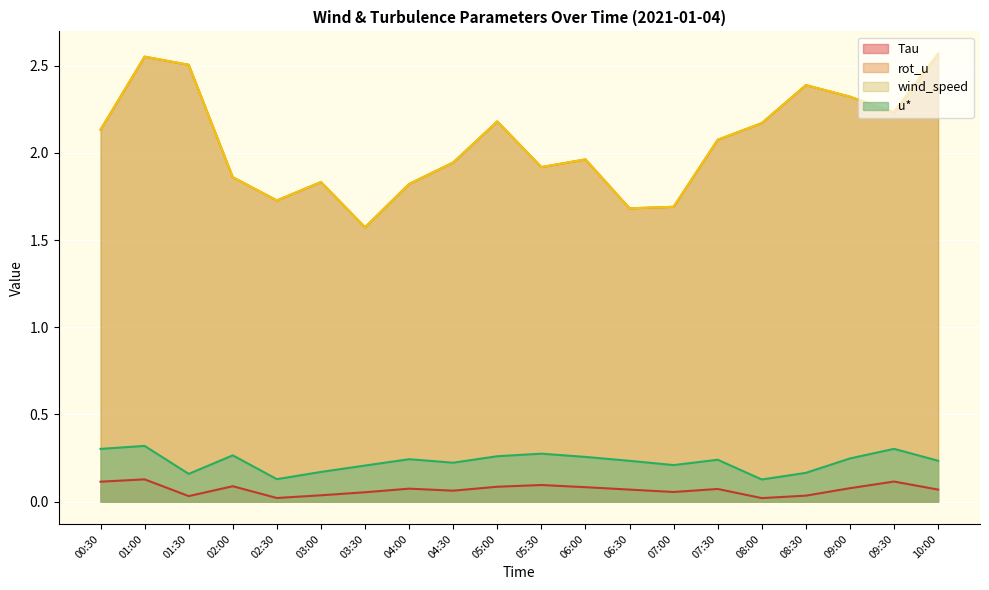

What is the difference between the maximum and second lowest values in the wind_speed series?

0.9